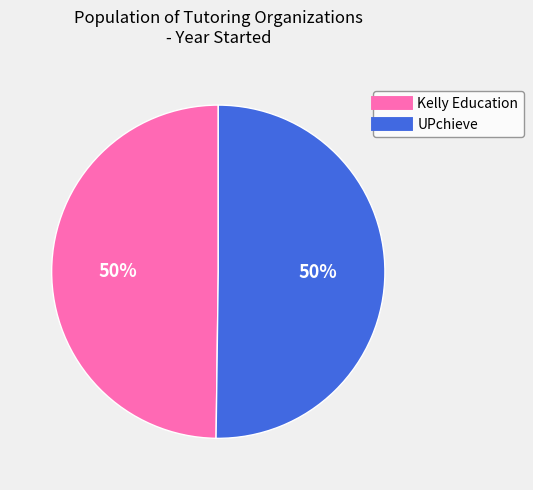

How many segments does this pie chart have?

2